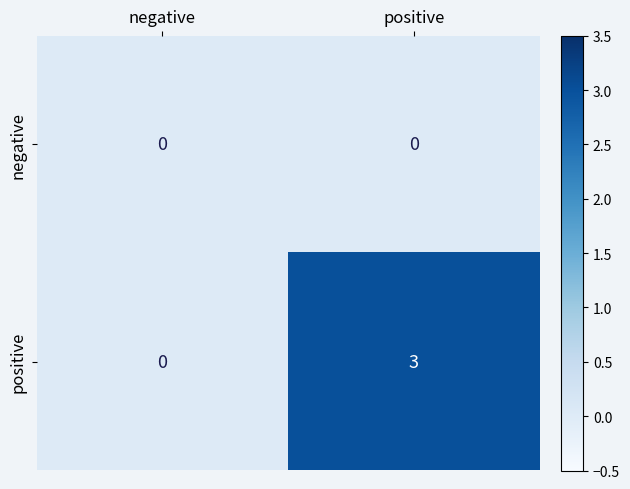

Reading right to left, what are all the values shown in this chart?

negative: 0	0
positive: 3	0